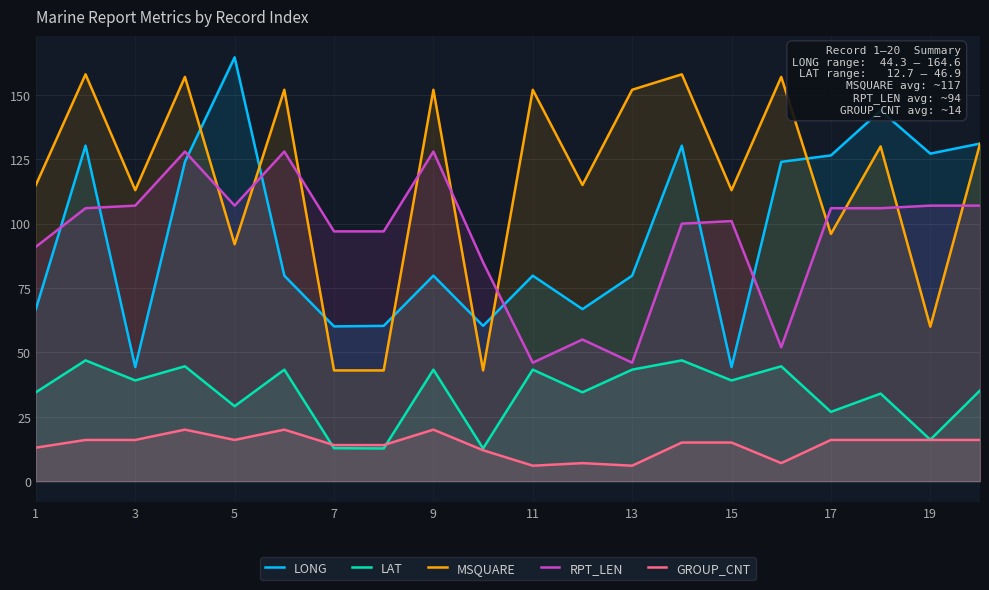

How many lines are shown in the chart?

5